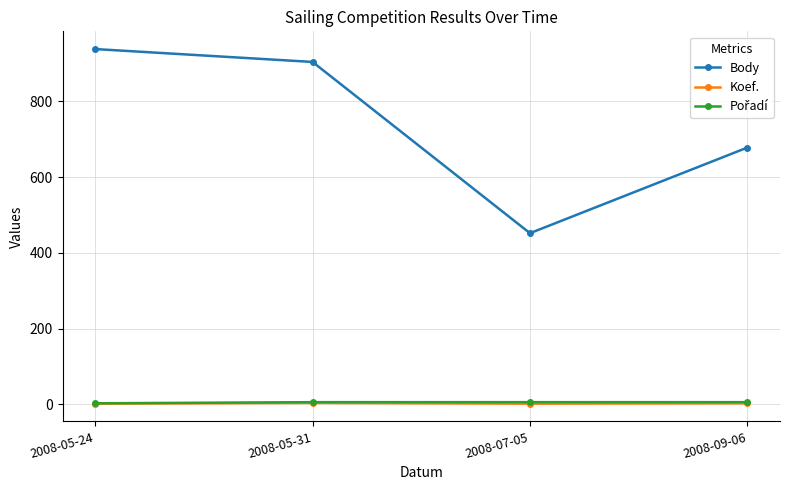

Which category has the highest value across all series?

2008-05-24